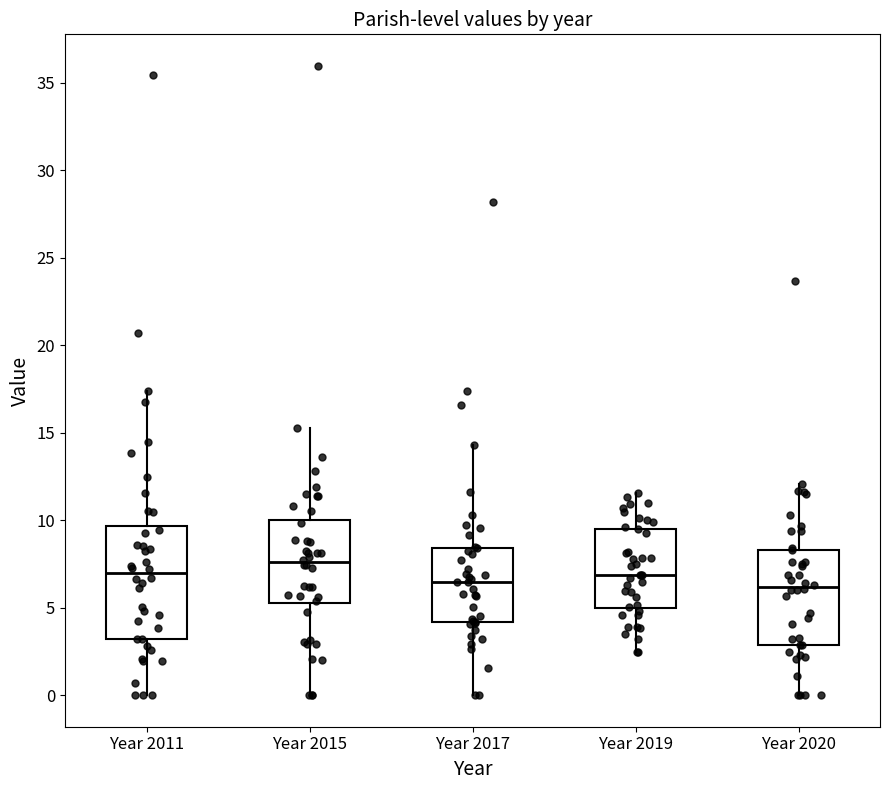

Comparing the boxes themselves (not the whiskers), which one is the tallest?

Year 2011